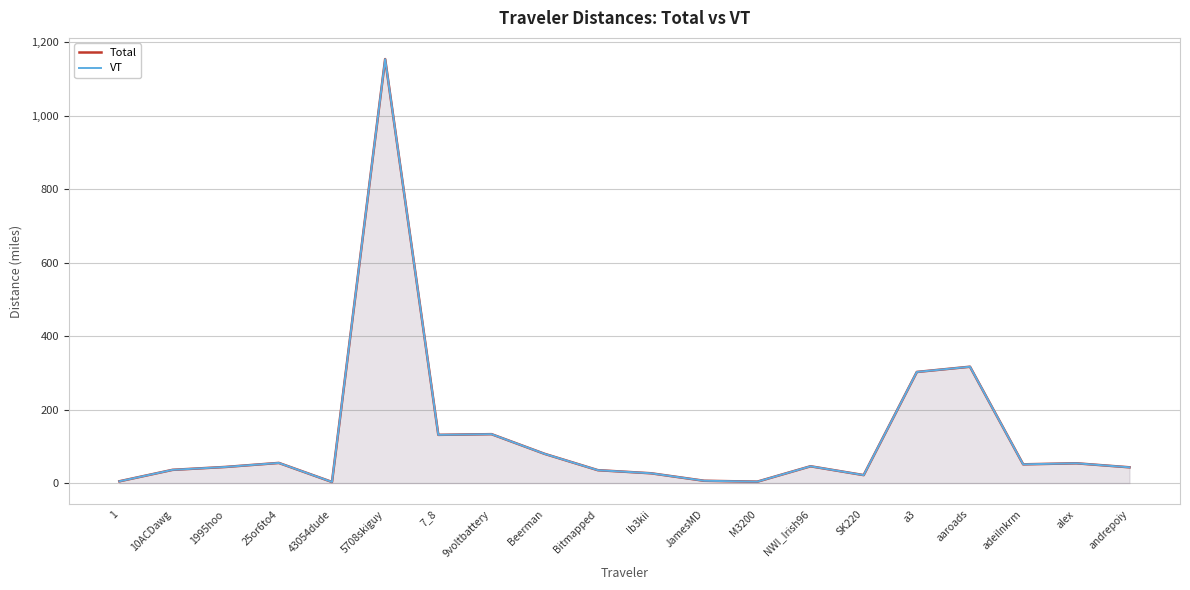

True or false: Total and VT intersect in this chart.

False